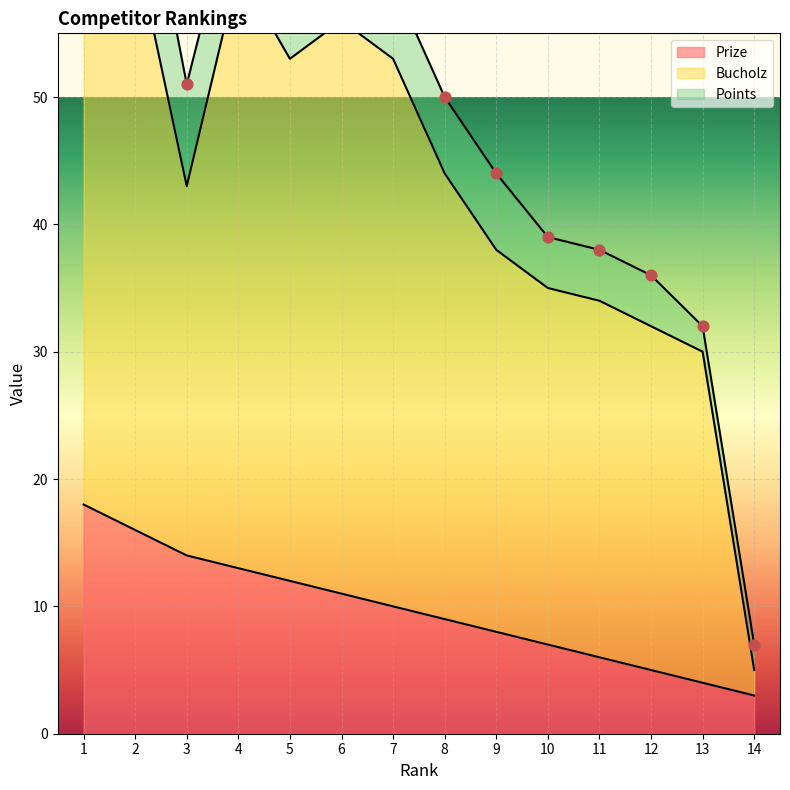

Is the value of Bucholz at 13 greater than the value of Prize at 8?

Yes